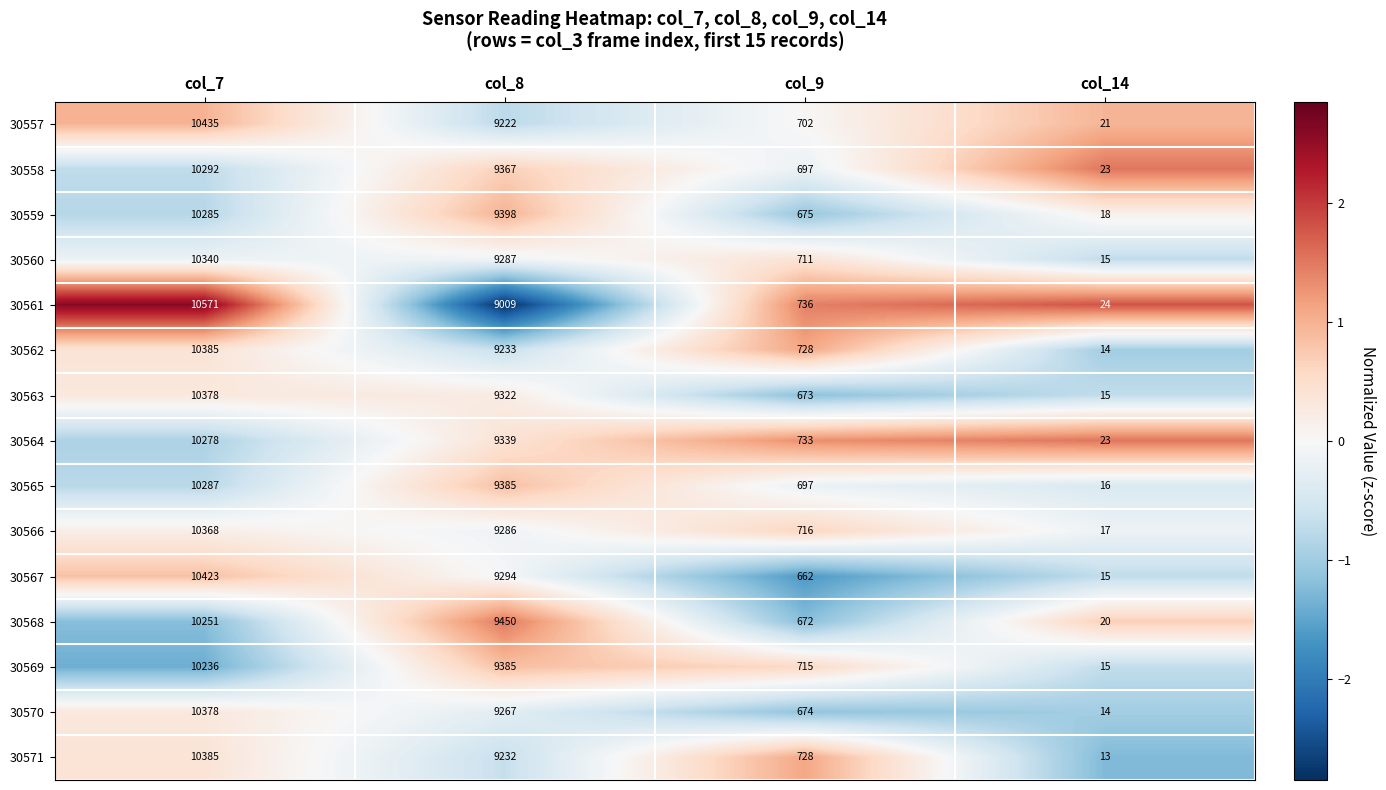

What value does the 30557 series have at col_8?

9222